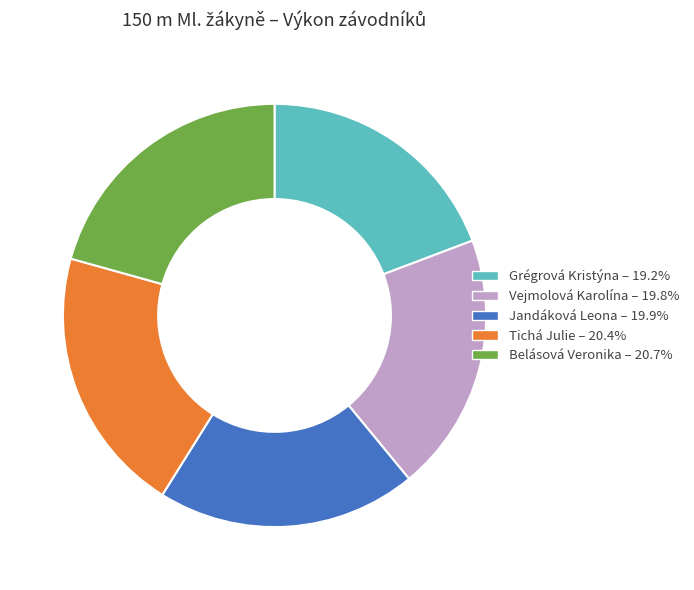

Is it true that Jandáková Leona is 20% of the pie?

True